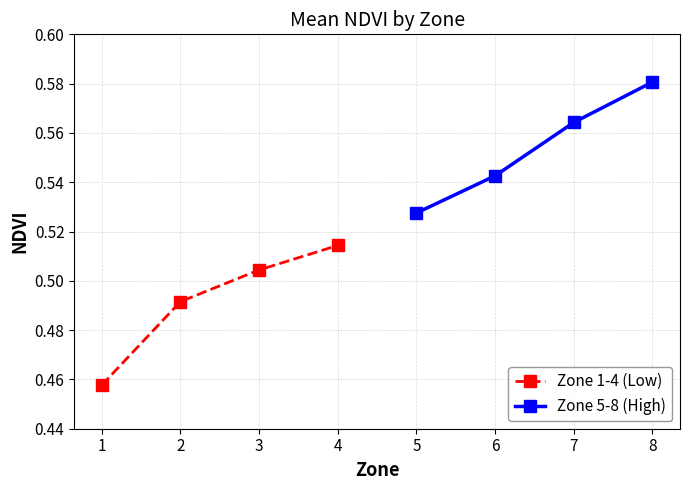

What is the smallest value displayed?

0.5